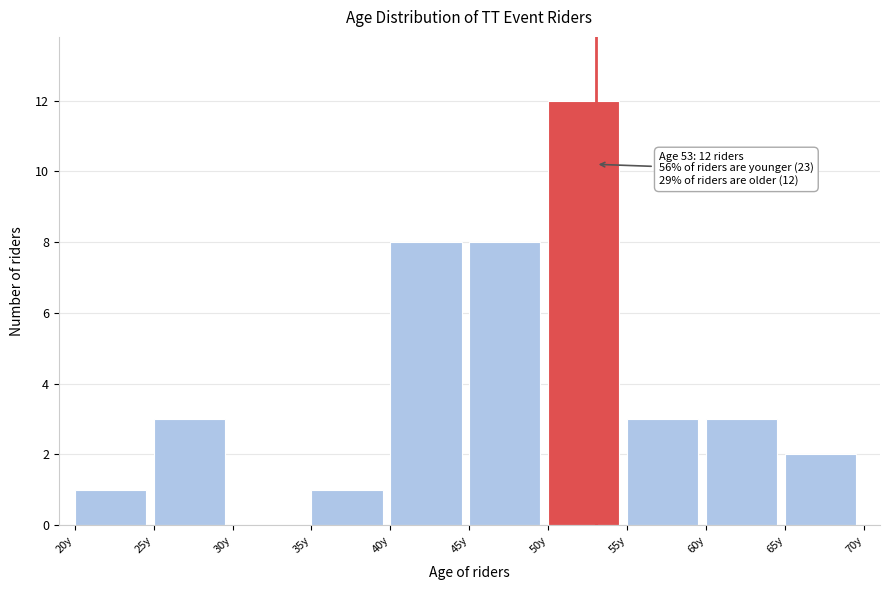

Which range on the x-axis has the tallest bar?

50 to 55